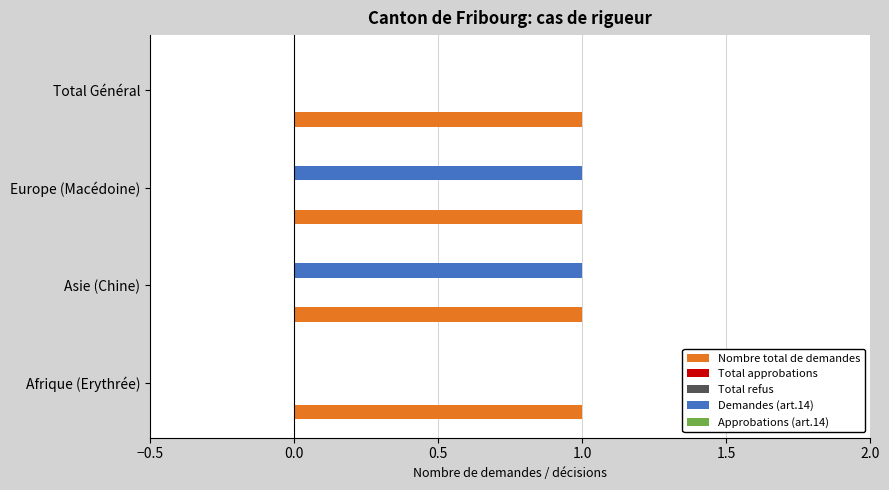

Reading left to right, list all the values displayed in this chart.

Nombre total de demandes: 0.1	0.1	0.1	0.1
Total approbations: 0.1	0.1	0.1	0.1
Total refus: 0.1	0.1	0.1	0.1
Demandes (art.14): 0.0	1.0	1.0	0.0
Approbations (art.14): 0.1	0.1	0.1	0.1